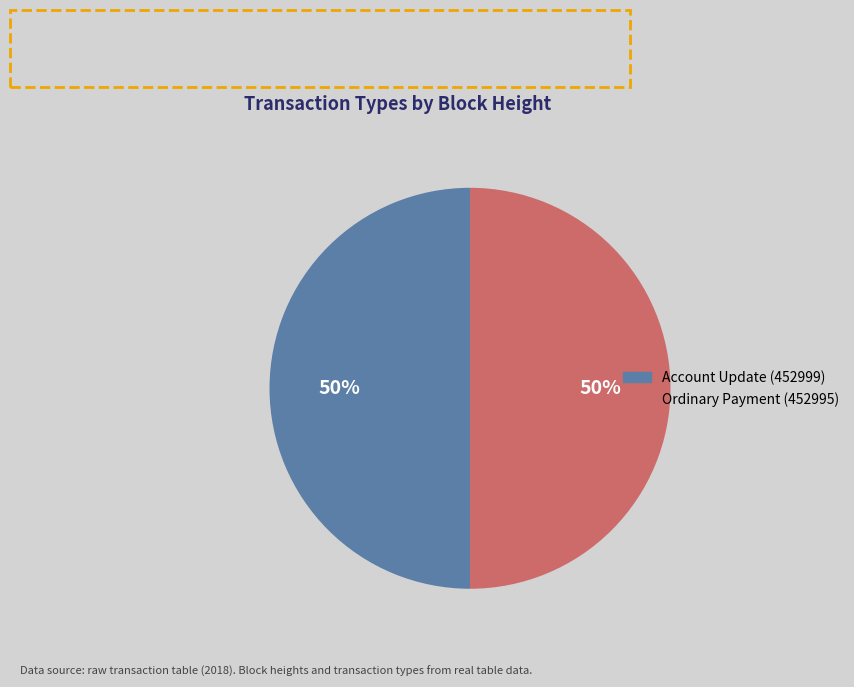

Count the number of slices in the pie.

2